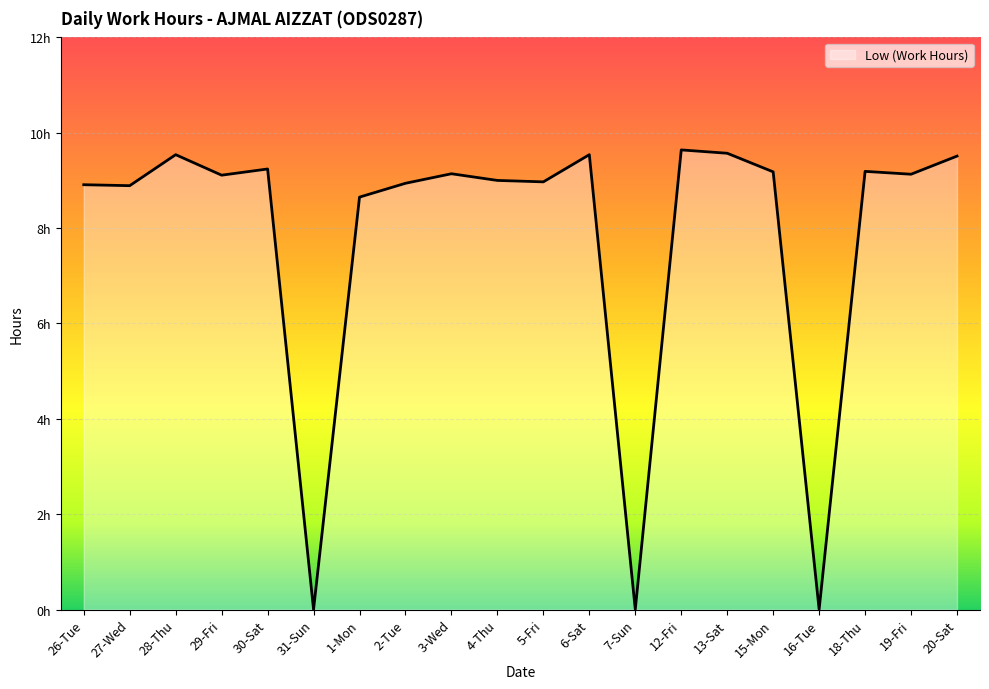

What is the maximum value shown in the chart?

9.6